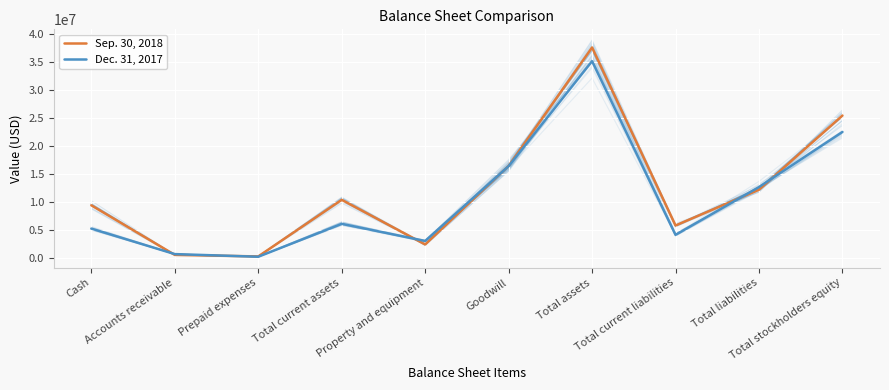

Rank the categories by Dec. 31, 2017 value from lowest to highest.

Prepaid expenses, Accounts receivable, Property and equipment, Total current liabilities, Cash, Total current assets, Total liabilities, Goodwill, Total stockholders equity, Total assets